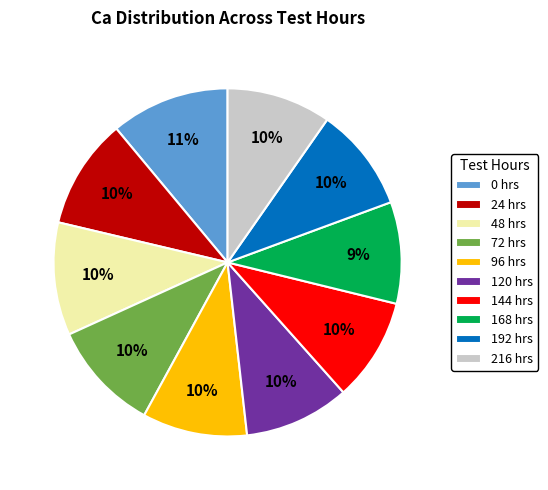

Which slice is the largest?

0 hrs